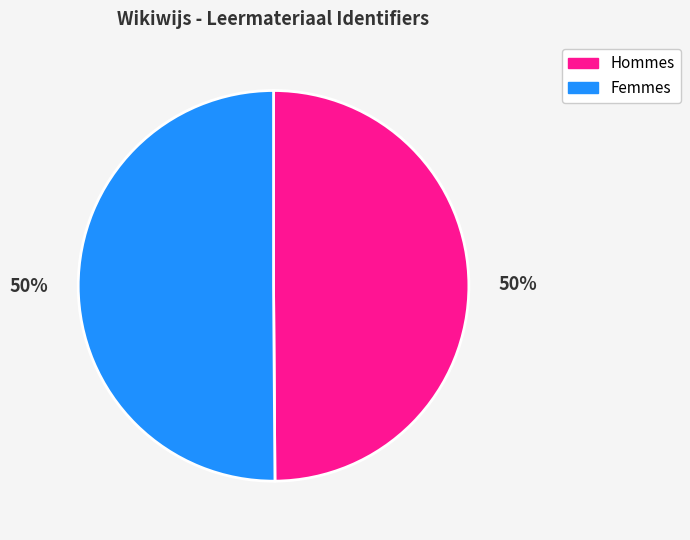

To the nearest percent, what is the average slice percentage?

50%